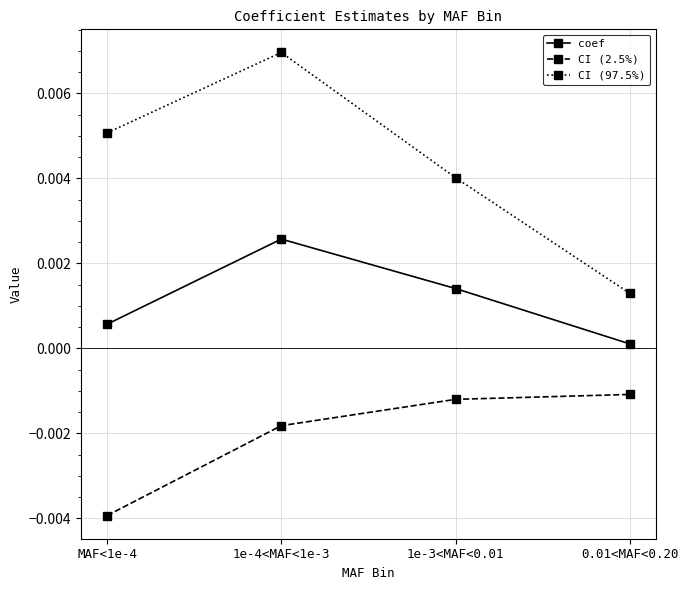

What is the label of the 4th point from the left?

0.01<MAF<0.20